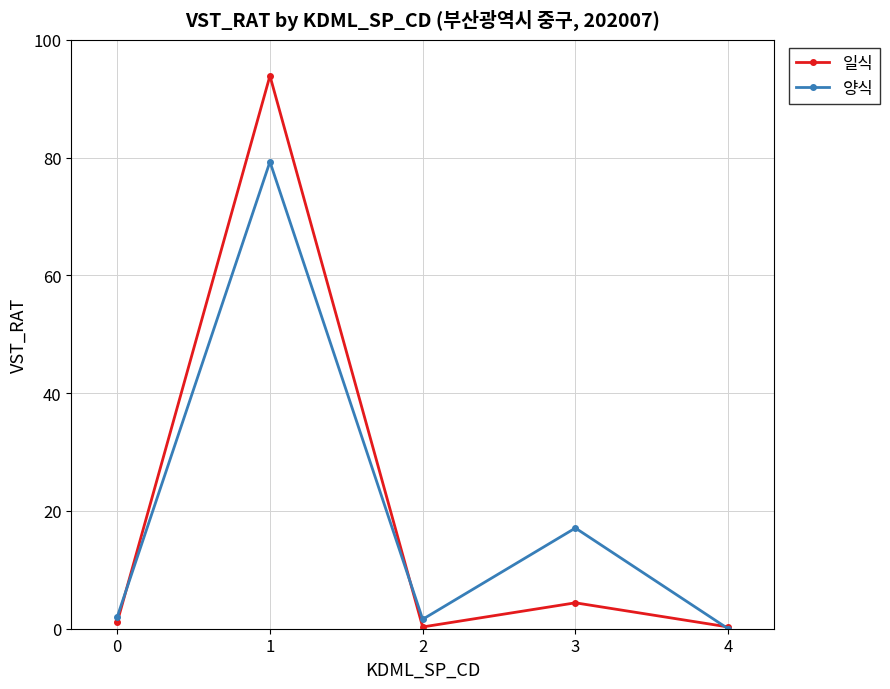

At 1, list the series in order from largest to smallest.

일식, 양식